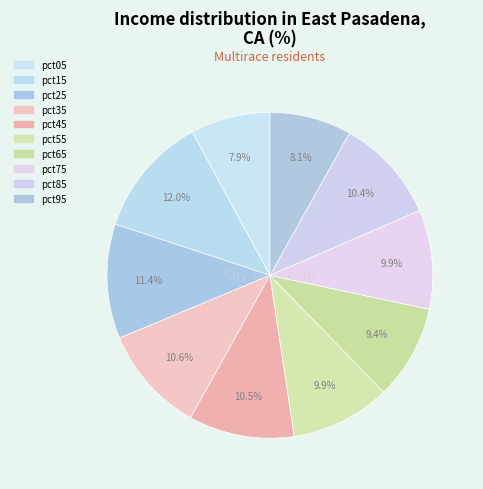

What is the smallest slice in the pie chart?

pct05